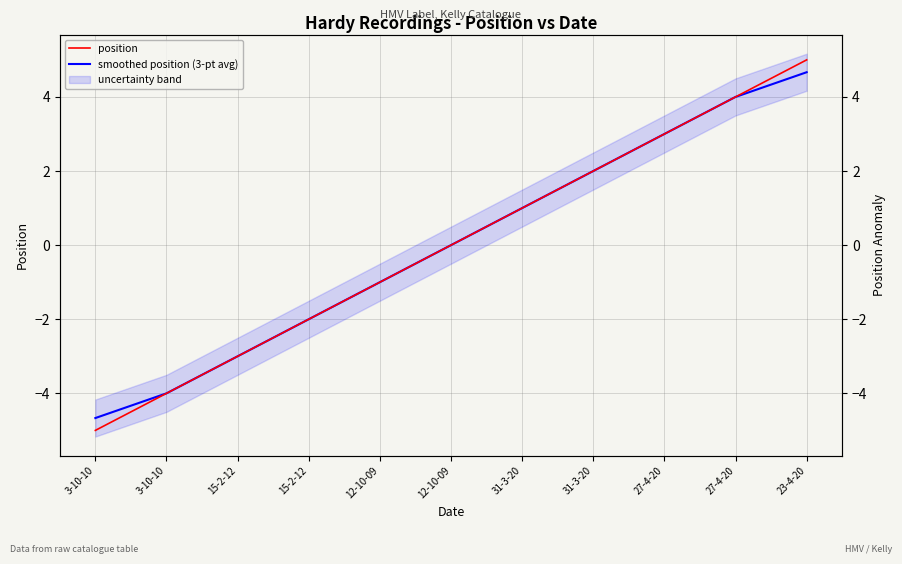

True or false: smoothed position (3-pt avg) and position intersect in this chart.

False